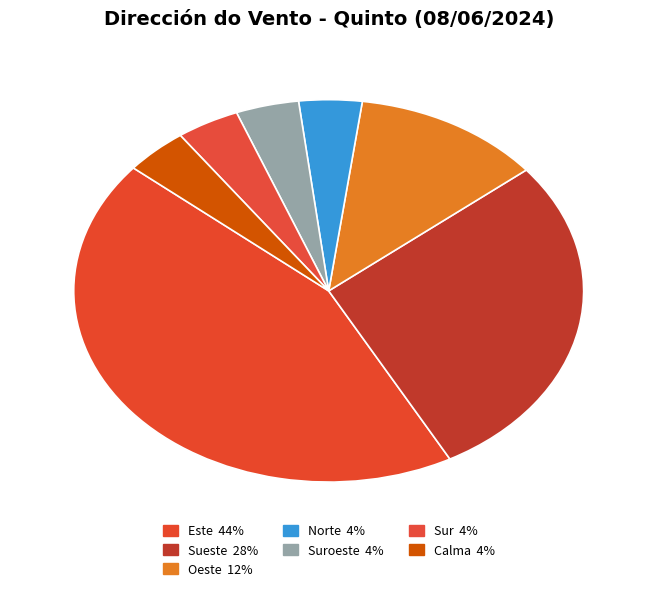

How many slices are in this pie chart?

7